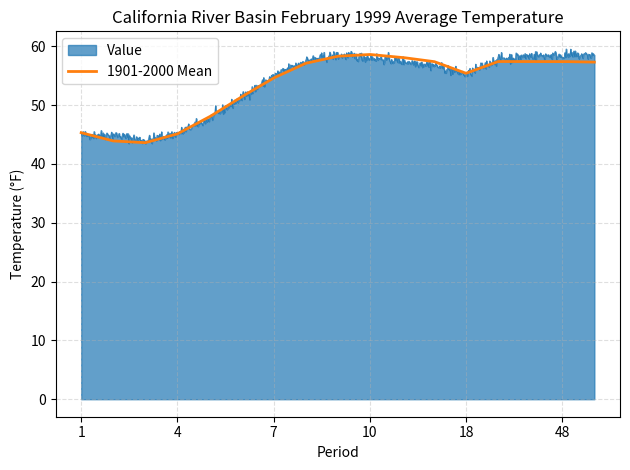

Which series has the widest spread of values?

Value